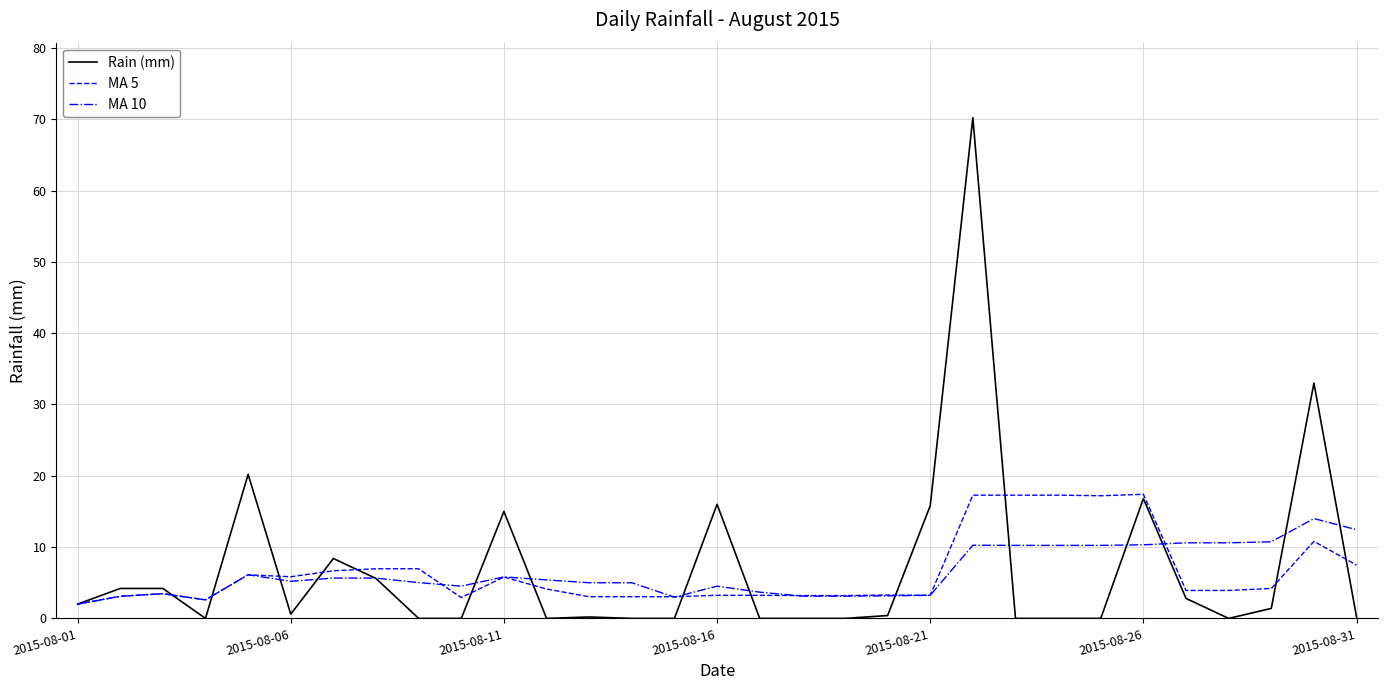

What is the maximum value for MA 10?

14.0